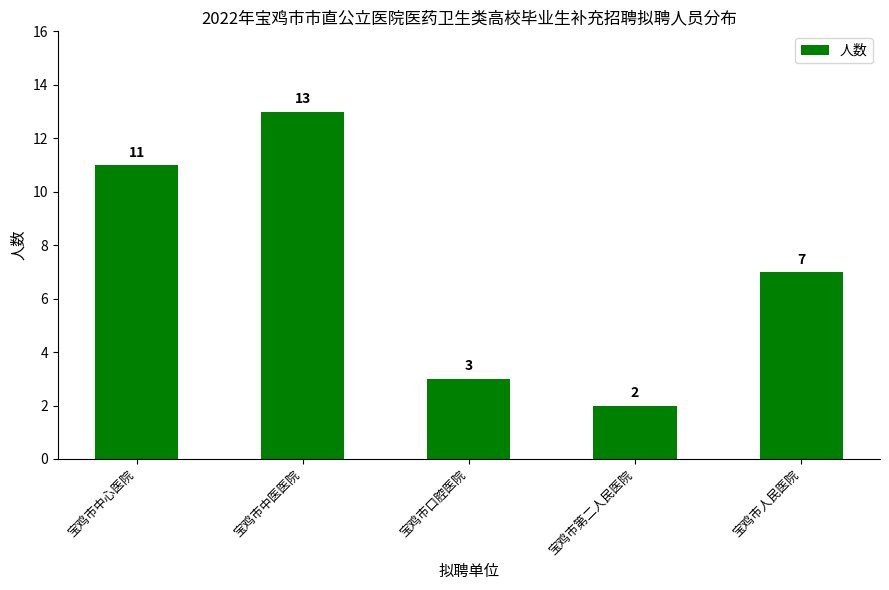

What is the average value?

7